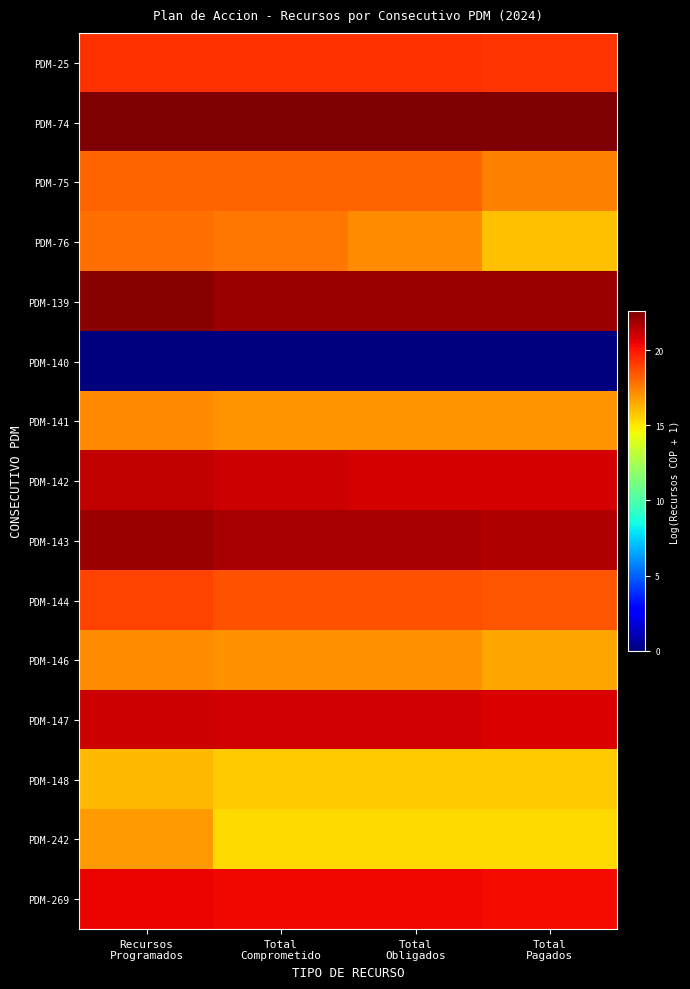

Reading right to left, extract all data points from this chart.

PDM-25: Total
Pagados=19.3	Total
Obligados=19.3	Total
Comprometido=19.3	Recursos
Programados=19.3
PDM-74: Total
Pagados=22.6	Total
Obligados=22.6	Total
Comprometido=22.6	Recursos
Programados=22.6
PDM-75: Total
Pagados=17.4	Total
Obligados=18.1	Total
Comprometido=18.1	Recursos
Programados=18.1
PDM-76: Total
Pagados=15.9	Total
Obligados=17.2	Total
Comprometido=17.7	Recursos
Programados=17.8
PDM-139: Total
Pagados=22.0	Total
Obligados=22.0	Total
Comprometido=22.0	Recursos
Programados=22.3
PDM-140: Total
Pagados=0.0	Total
Obligados=0.0	Total
Comprometido=0.0	Recursos
Programados=0.0
PDM-141: Total
Pagados=17.0	Total
Obligados=17.0	Total
Comprometido=17.0	Recursos
Programados=17.2
PDM-142: Total
Pagados=20.9	Total
Obligados=20.9	Total
Comprometido=21.1	Recursos
Programados=21.2
PDM-143: Total
Pagados=21.6	Total
Obligados=21.7	Total
Comprometido=21.7	Recursos
Programados=22.0
PDM-144: Total
Pagados=18.5	Total
Obligados=18.6	Total
Comprometido=18.6	Recursos
Programados=18.9
PDM-146: Total
Pagados=16.6	Total
Obligados=17.1	Total
Comprometido=17.1	Recursos
Programados=17.2
PDM-147: Total
Pagados=20.8	Total
Obligados=20.9	Total
Comprometido=21.0	Recursos
Programados=21.0
PDM-148: Total
Pagados=15.7	Total
Obligados=15.7	Total
Comprometido=15.7	Recursos
Programados=16.1
PDM-242: Total
Pagados=15.3	Total
Obligados=15.3	Total
Comprometido=15.3	Recursos
Programados=16.8
PDM-269: Total
Pagados=20.3	Total
Obligados=20.3	Total
Comprometido=20.3	Recursos
Programados=20.5